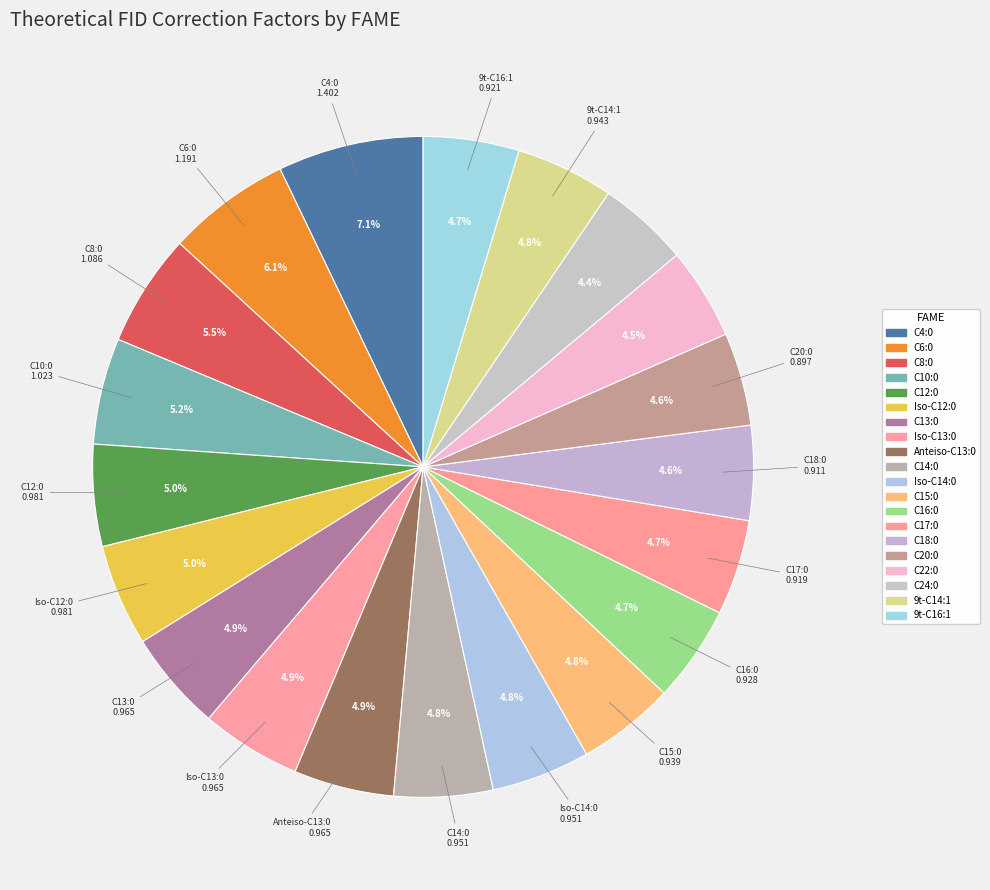

Is there a majority slice in this chart?

No